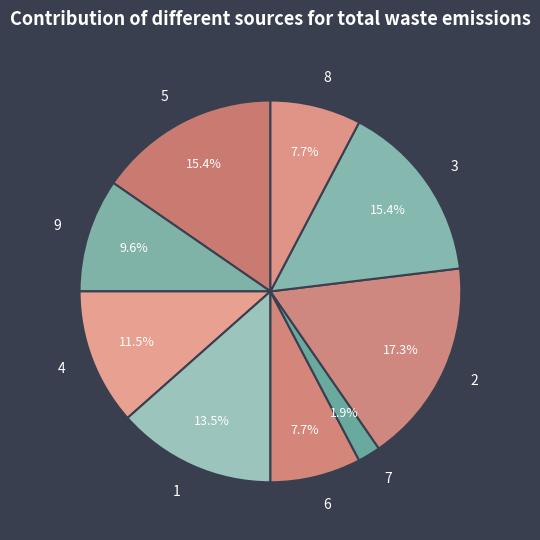

To the nearest percent, what is the average slice percentage?

11%